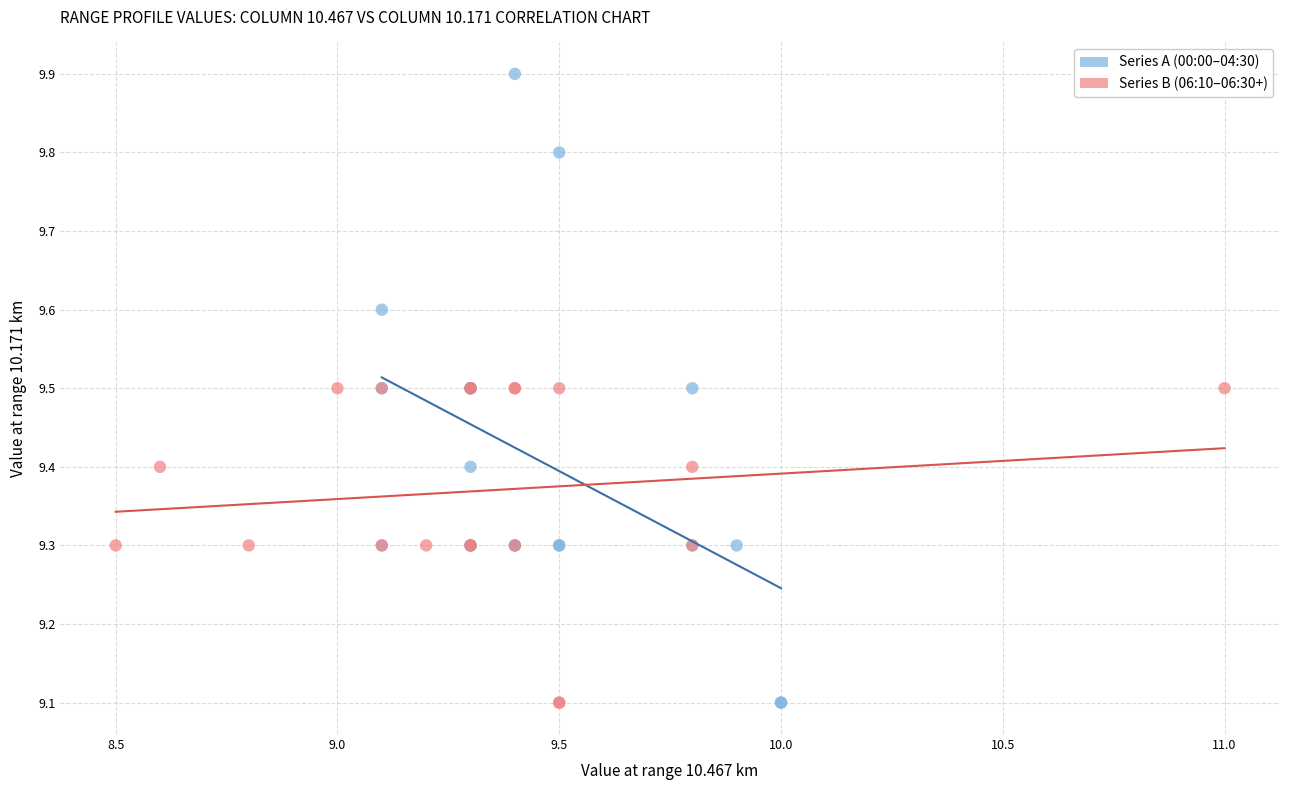

Which series has the largest Y range (max minus min)?

Series A (00:00–04:30)